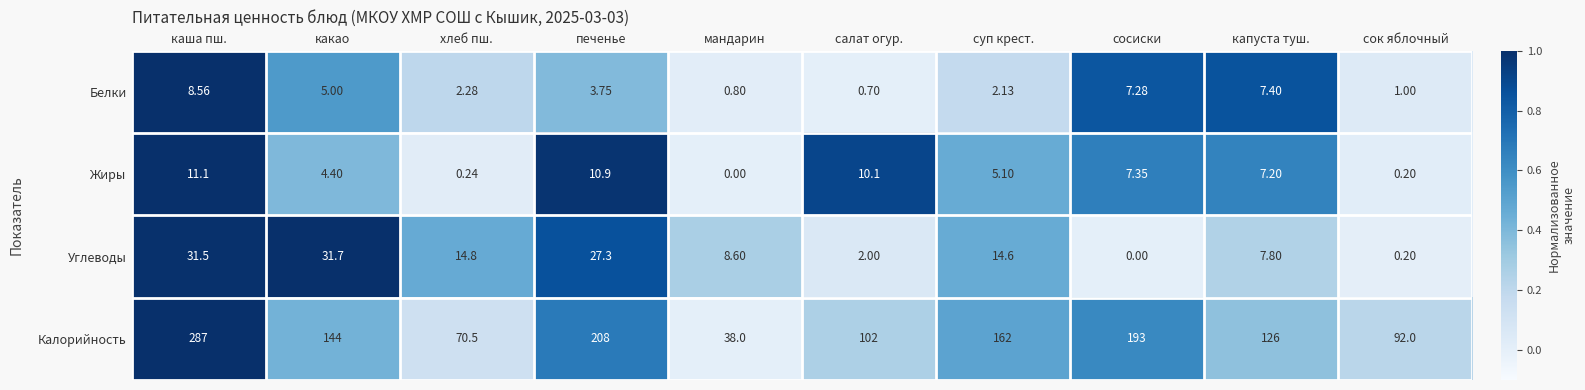

Which category has the highest value across all series?

каша пш.